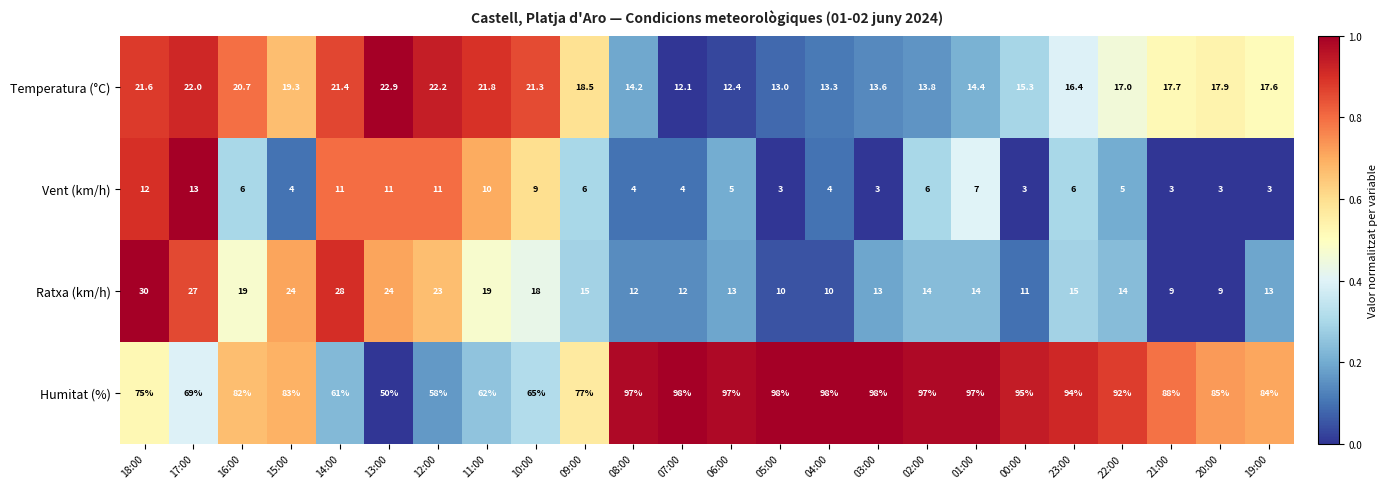

What is the spread (max minus min) of values at 15:00?

79.0